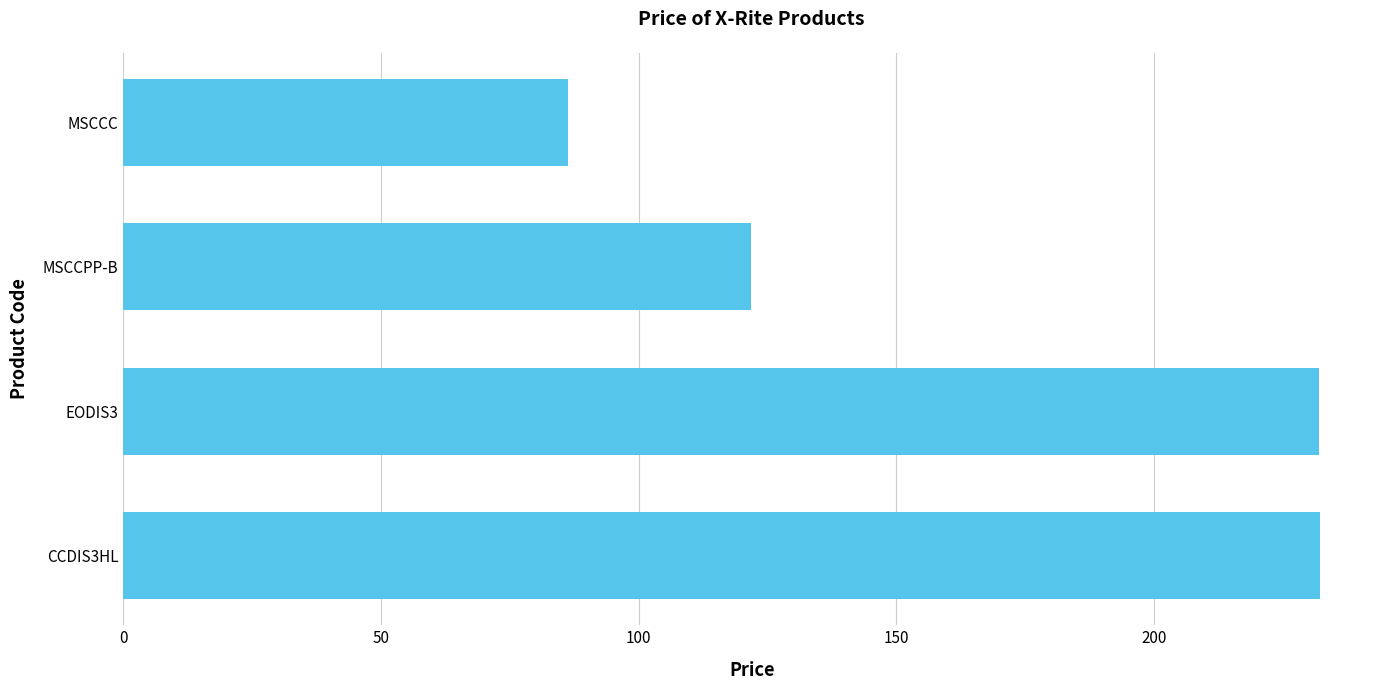

Count the number of categories in the chart.

4